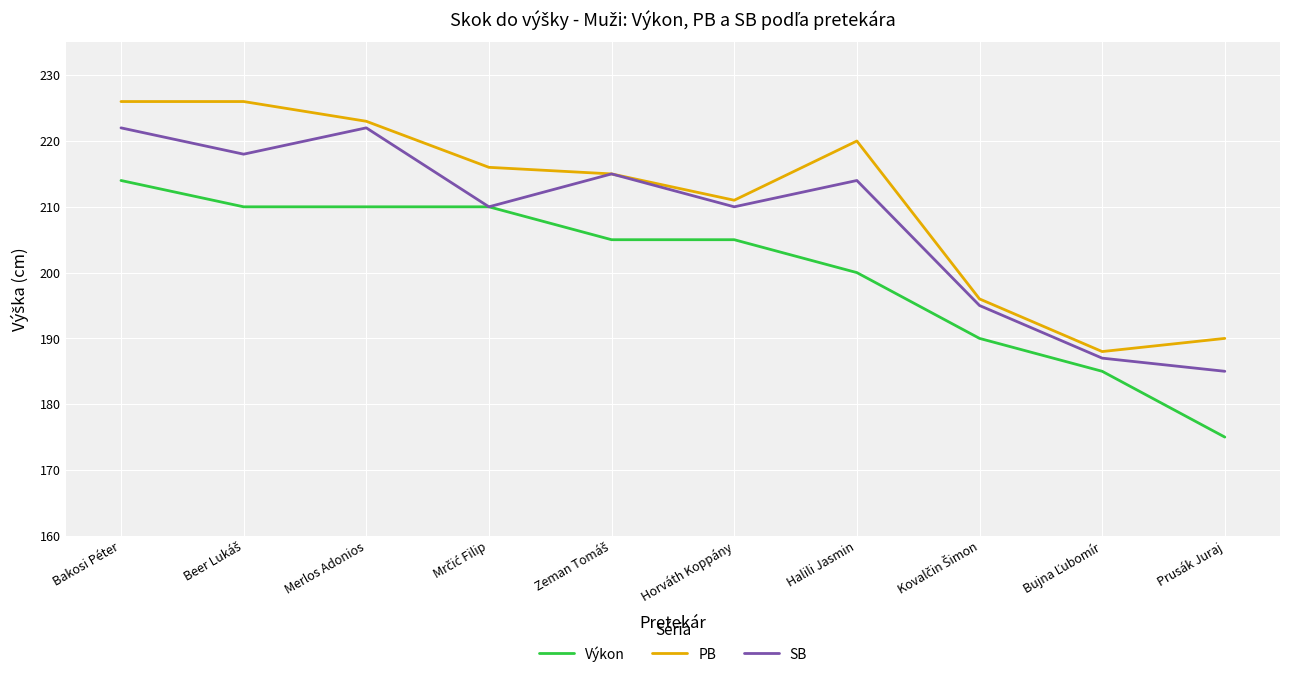

True or false: SB has a value of 210 at Horváth Koppány.

True